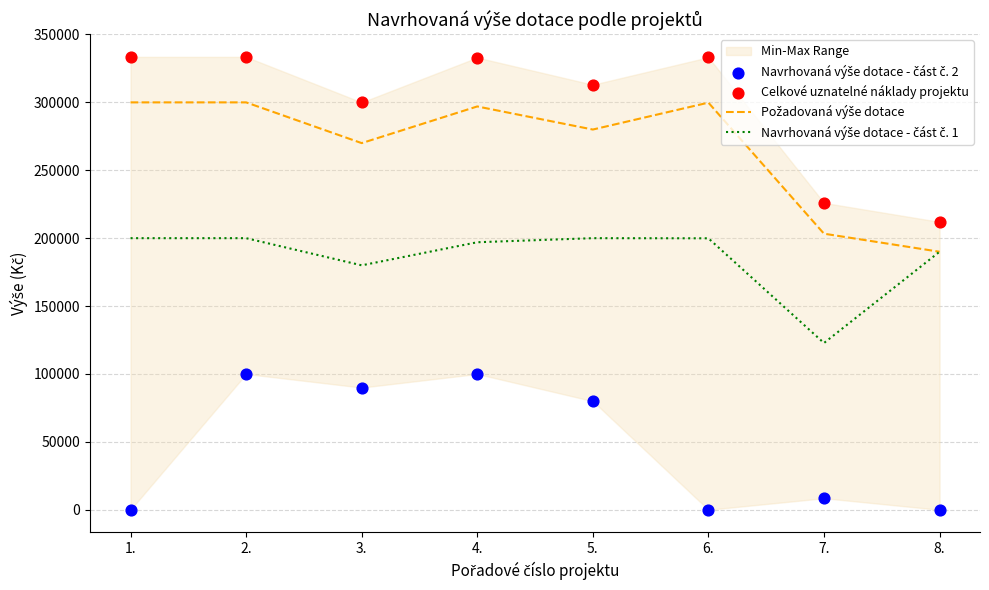

What is the total value across all series at 6.?

832900